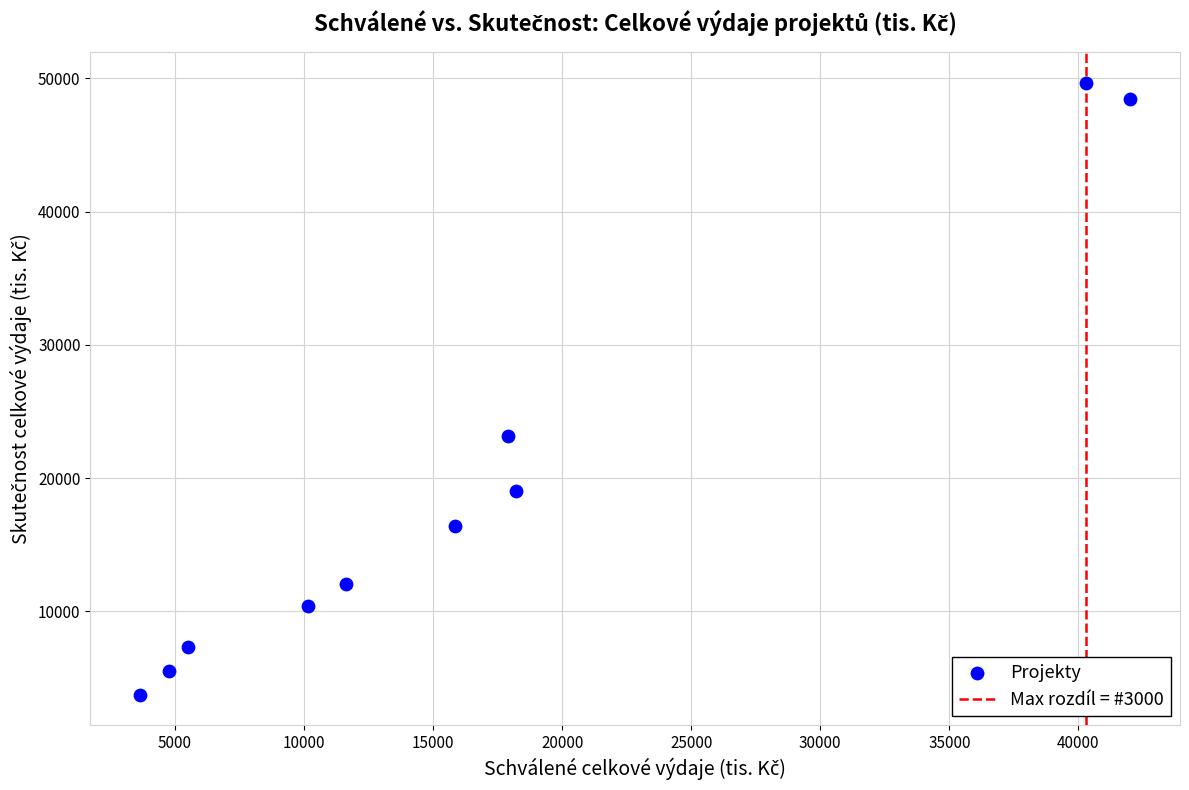

What is the range of X values (max minus min)?

38382.2